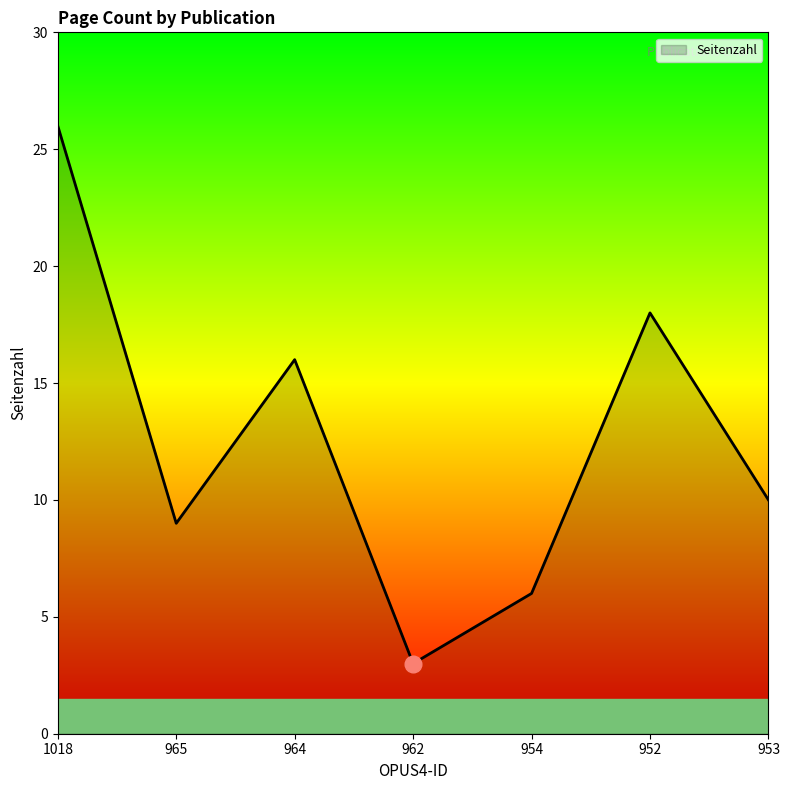

Is it true that the value at 953 is 13?

False